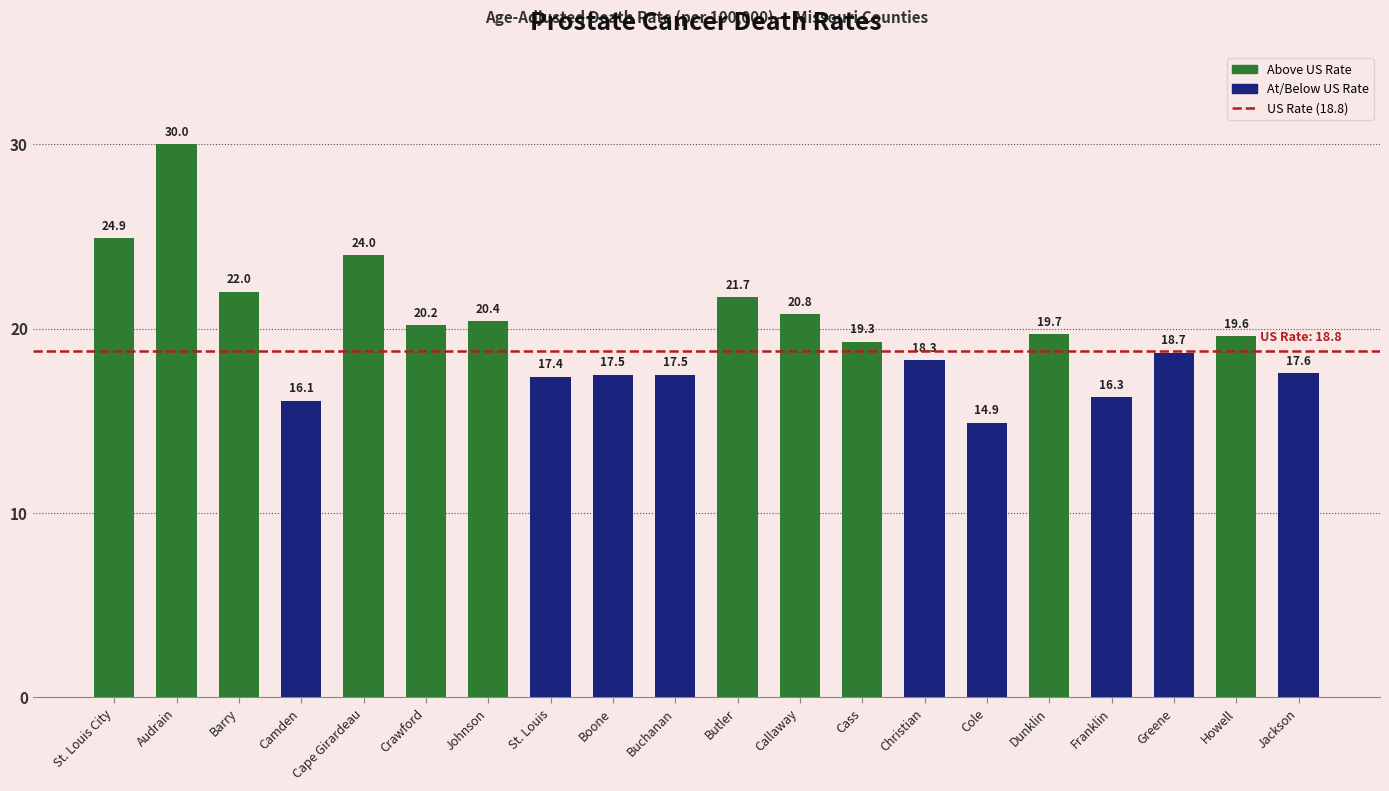

What position from the left is Greene?

18